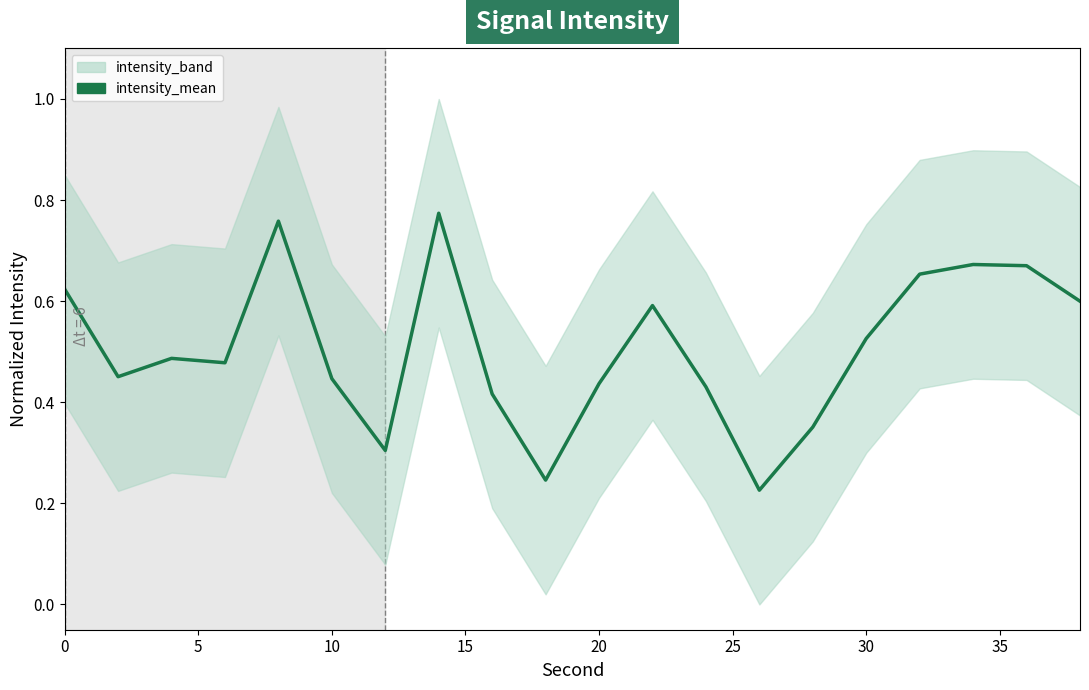

Count the number of categories in the chart.

20